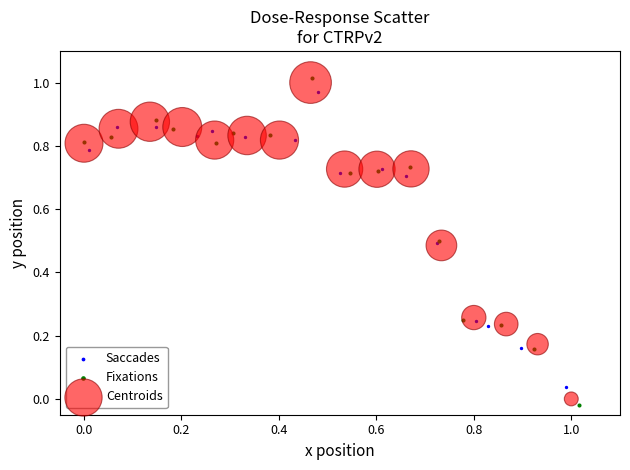

Which series has the largest Y range (max minus min)?

Fixations